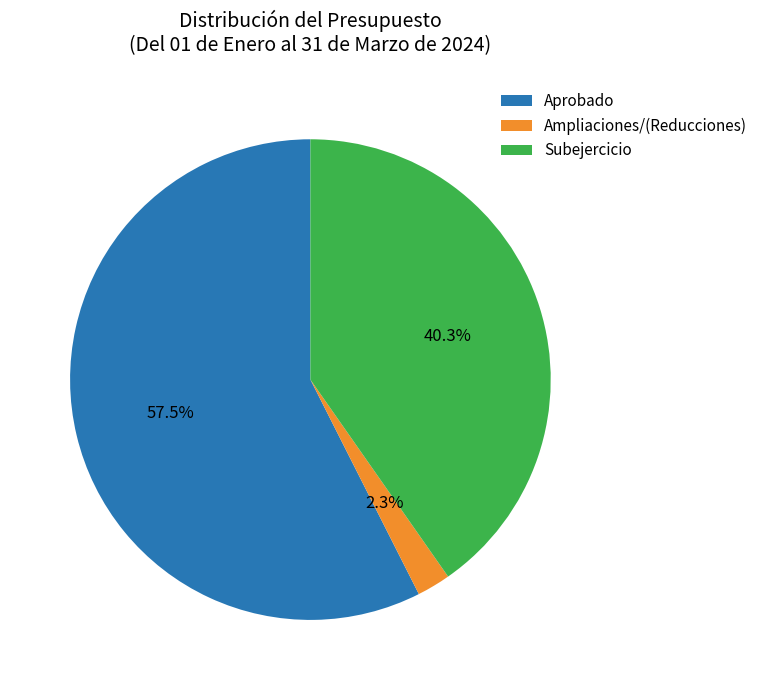

Count the number of slices in the pie.

3